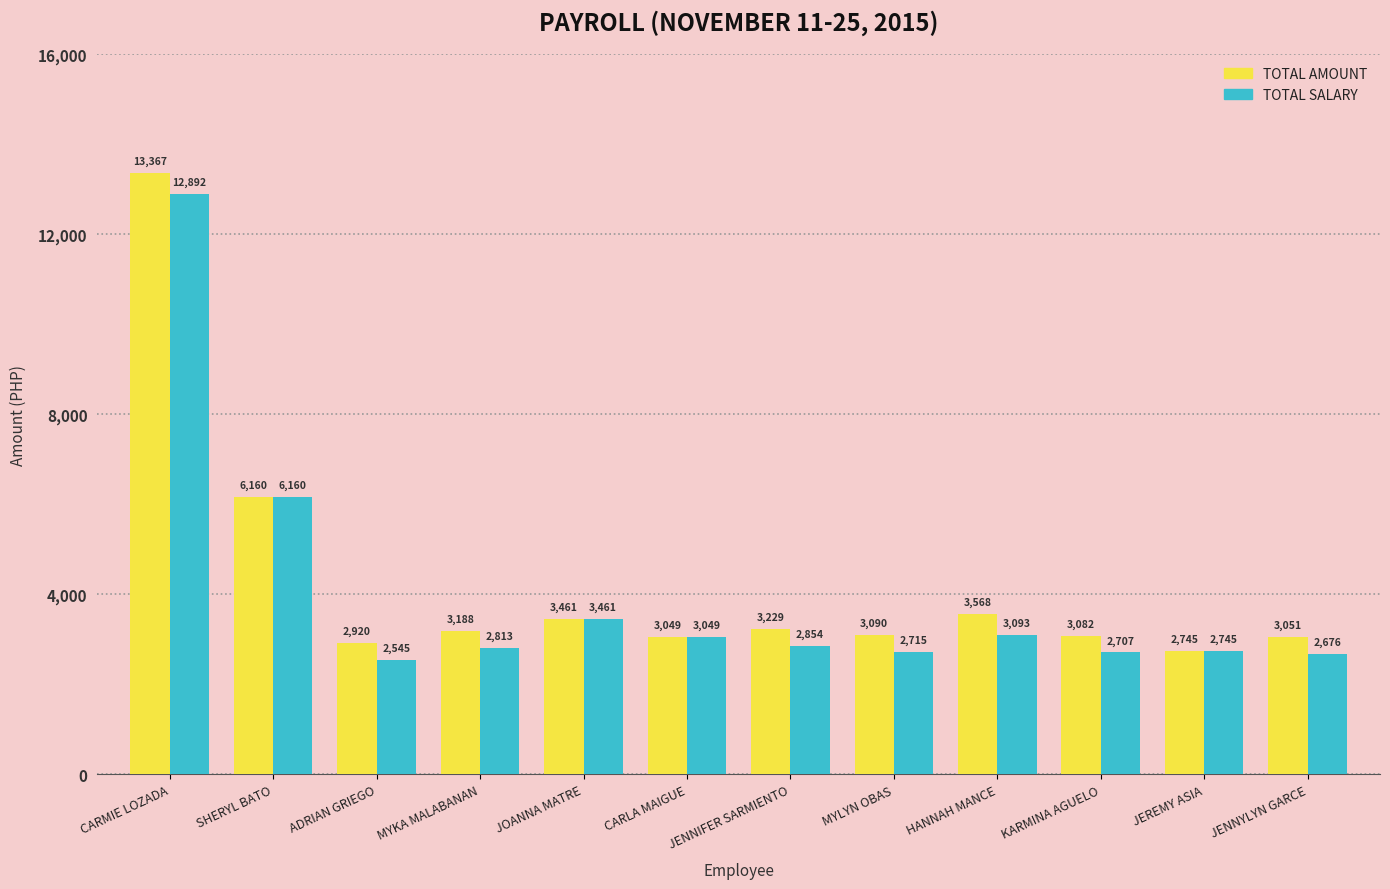

What is the label of the 11th bar from the left?

JEREMY ASIA